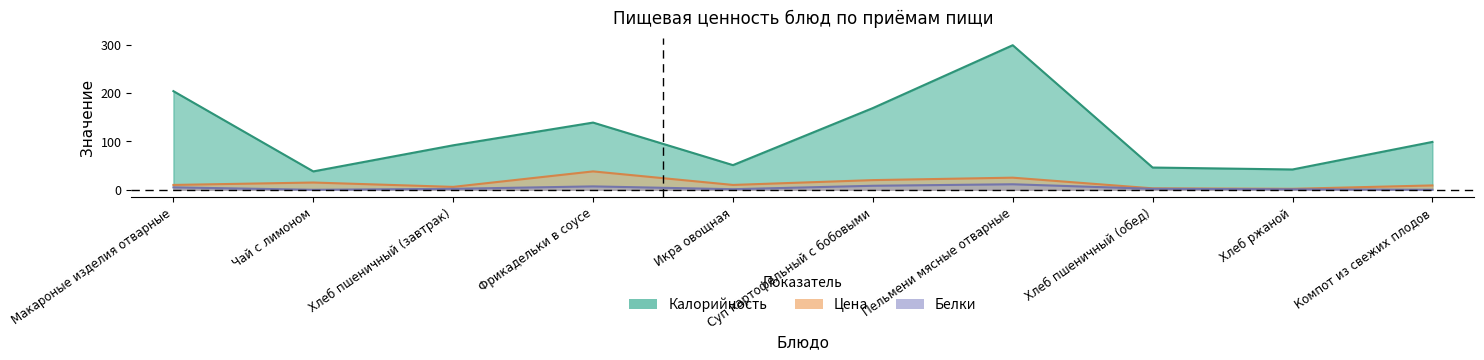

Which series has the widest spread of values?

Калорийность